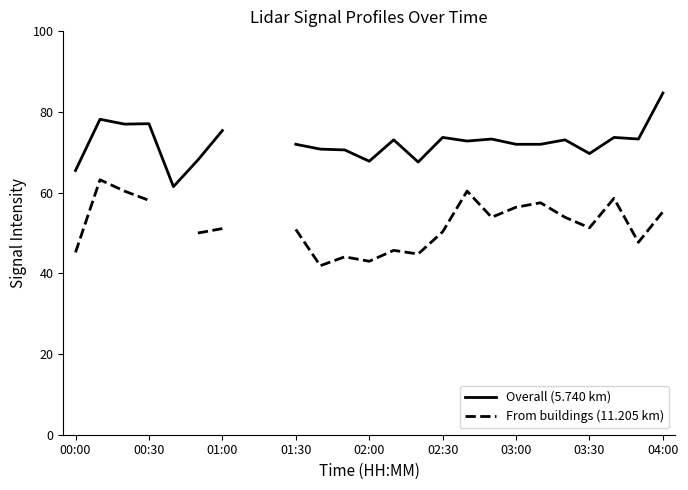

What is the total value across all series at 03:00?

128.4